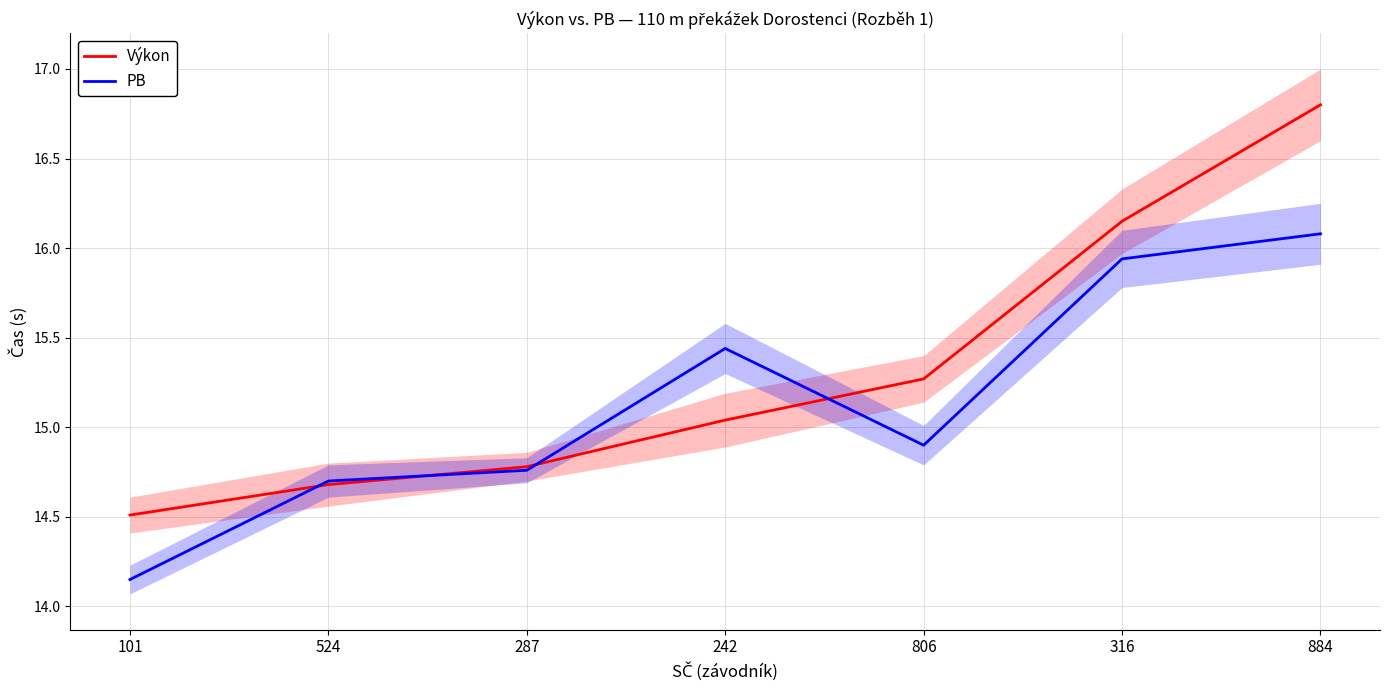

True or false: PB has a value of 14.7 at 524.

True